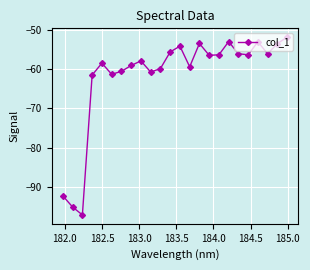

True or false: there are more than 1 points higher than both neighbors.

True